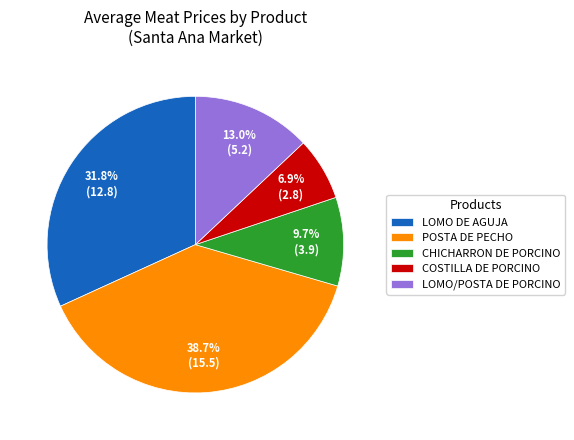

What is the largest slice in the pie chart?

POSTA DE PECHO